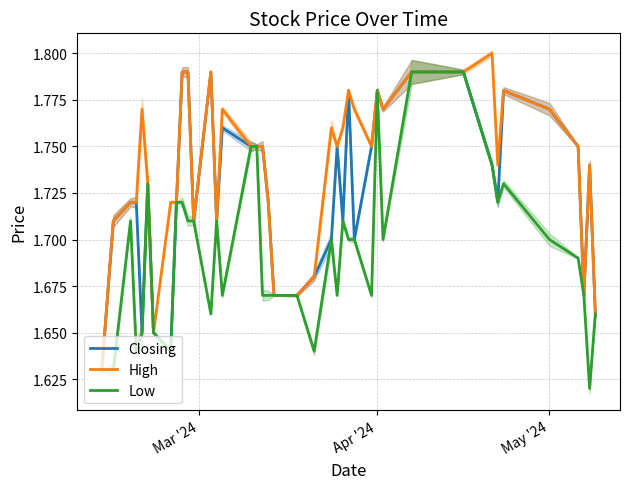

The Closing series shows 1.7 at May '24. True or false?

True